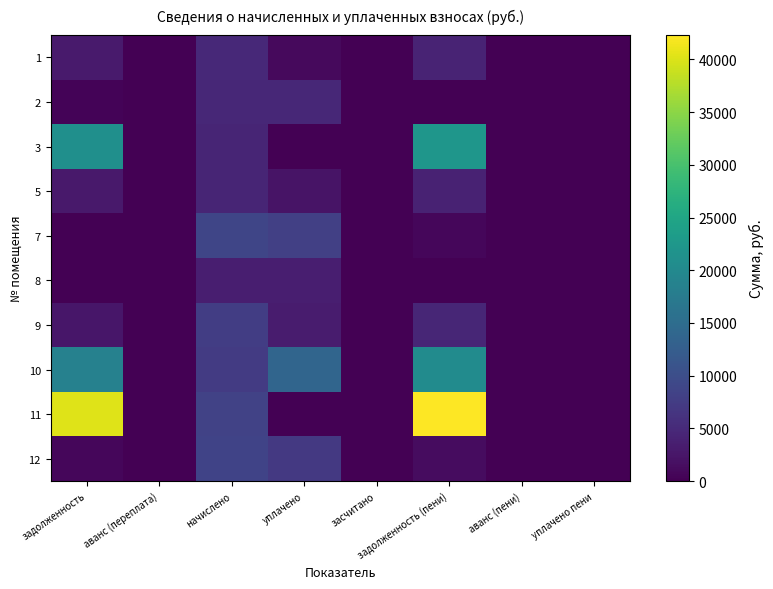

How many series are shown in this chart?

10